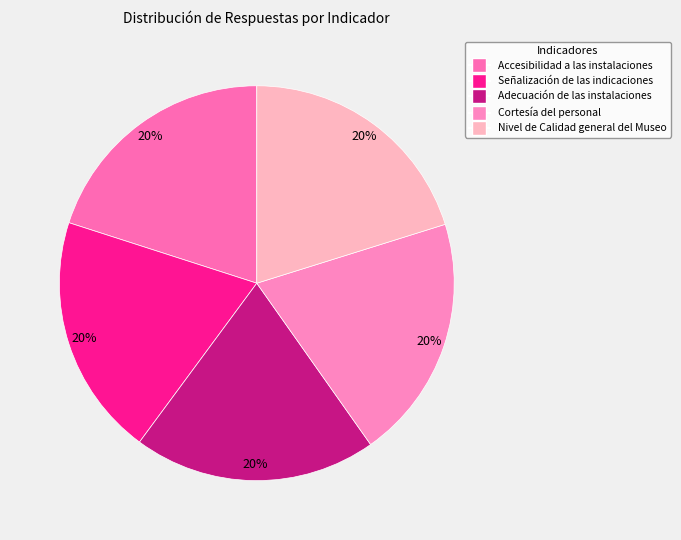

What percentage is the Cortesía del personal slice, to the nearest percent?

20%